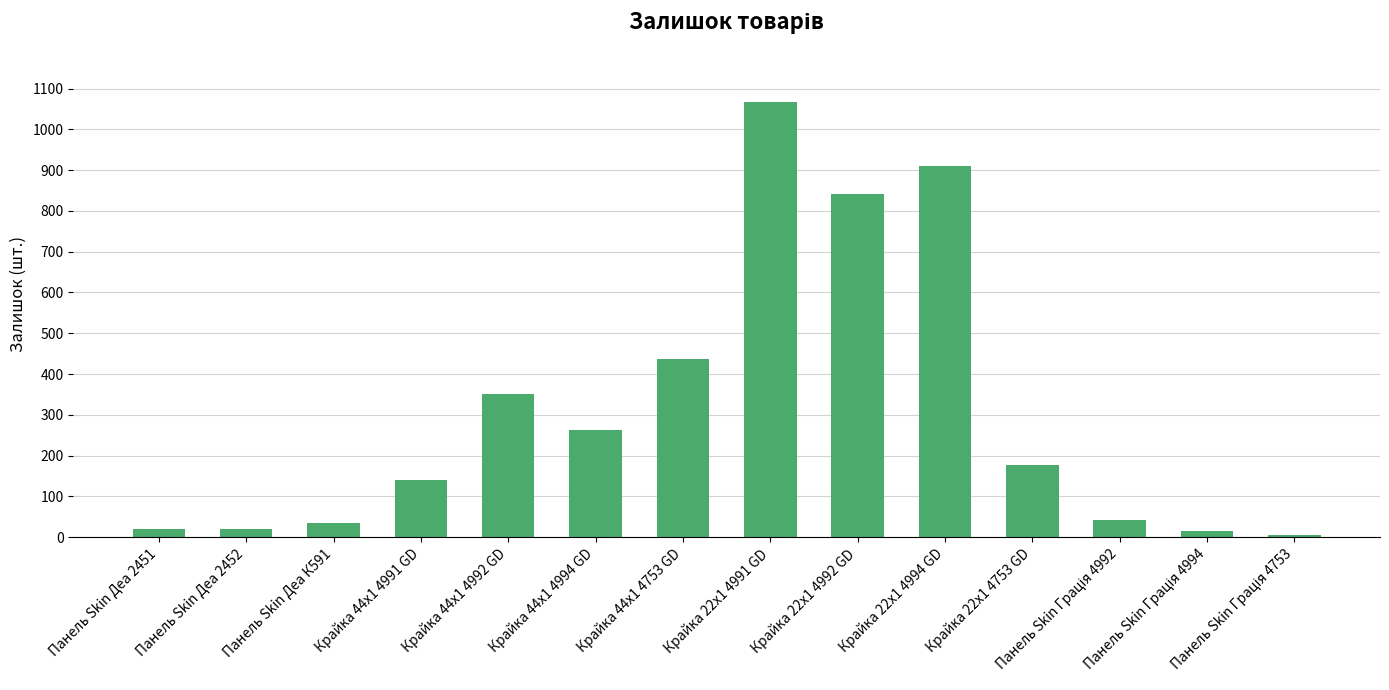

At which label does the data first exceed 176?

Крайка 44x1 4992 GD